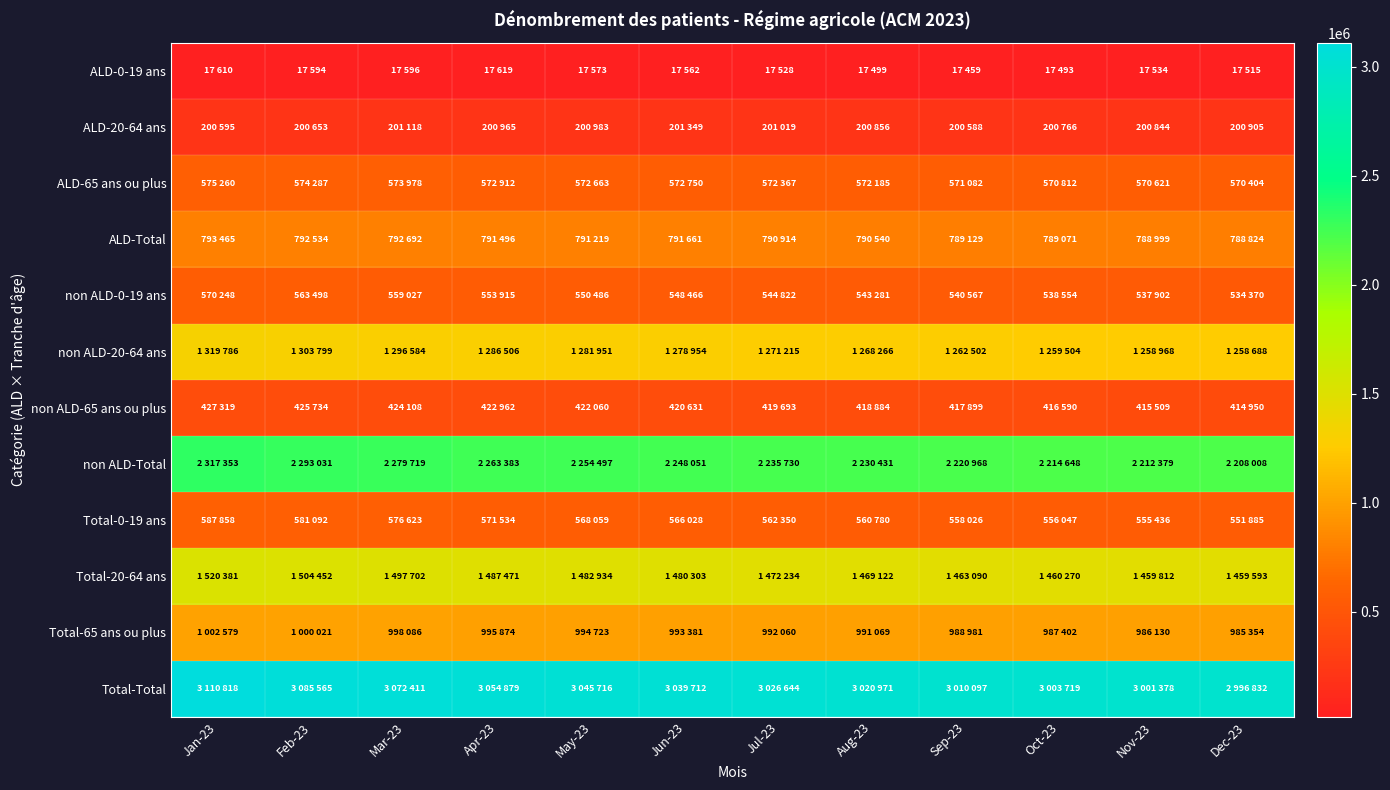

Count the number of categories in the chart.

12